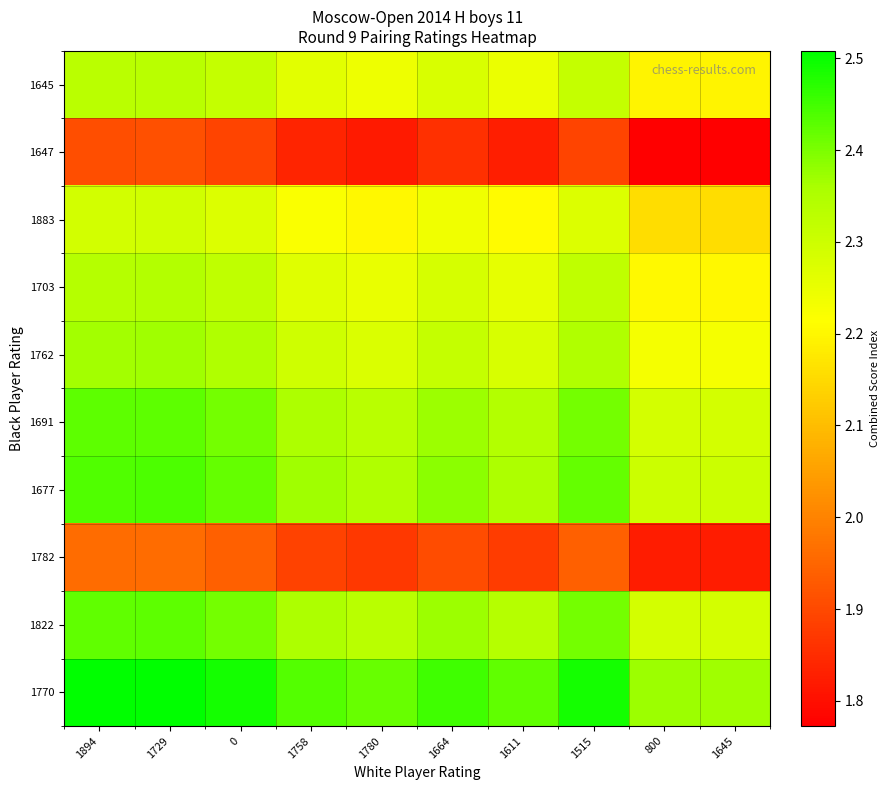

Reading right to left, extract all data points from this chart.

1770: 1645=2.4	800=2.4	1515=2.5	1611=2.4	1664=2.5	1780=2.4	1758=2.4	0=2.5	1729=2.5	1894=2.5
1822: 1645=2.3	800=2.3	1515=2.4	1611=2.3	1664=2.4	1780=2.3	1758=2.4	0=2.4	1729=2.4	1894=2.4
1782: 1645=1.8	800=1.8	1515=1.9	1611=1.9	1664=1.9	1780=1.9	1758=1.9	0=1.9	1729=2.0	1894=2.0
1677: 1645=2.3	800=2.3	1515=2.4	1611=2.4	1664=2.4	1780=2.3	1758=2.4	0=2.4	1729=2.4	1894=2.4
1691: 1645=2.3	800=2.3	1515=2.4	1611=2.3	1664=2.4	1780=2.3	1758=2.4	0=2.4	1729=2.4	1894=2.4
1762: 1645=2.2	800=2.2	1515=2.3	1611=2.3	1664=2.3	1780=2.3	1758=2.3	0=2.3	1729=2.4	1894=2.4
1703: 1645=2.2	800=2.2	1515=2.3	1611=2.3	1664=2.3	1780=2.3	1758=2.3	0=2.3	1729=2.3	1894=2.3
1883: 1645=2.2	800=2.2	1515=2.3	1611=2.2	1664=2.2	1780=2.2	1758=2.2	0=2.3	1729=2.3	1894=2.3
1647: 1645=1.8	800=1.8	1515=1.9	1611=1.8	1664=1.9	1780=1.8	1758=1.8	0=1.9	1729=1.9	1894=1.9
1645: 1645=2.2	800=2.2	1515=2.3	1611=2.2	1664=2.3	1780=2.2	1758=2.3	0=2.3	1729=2.3	1894=2.3